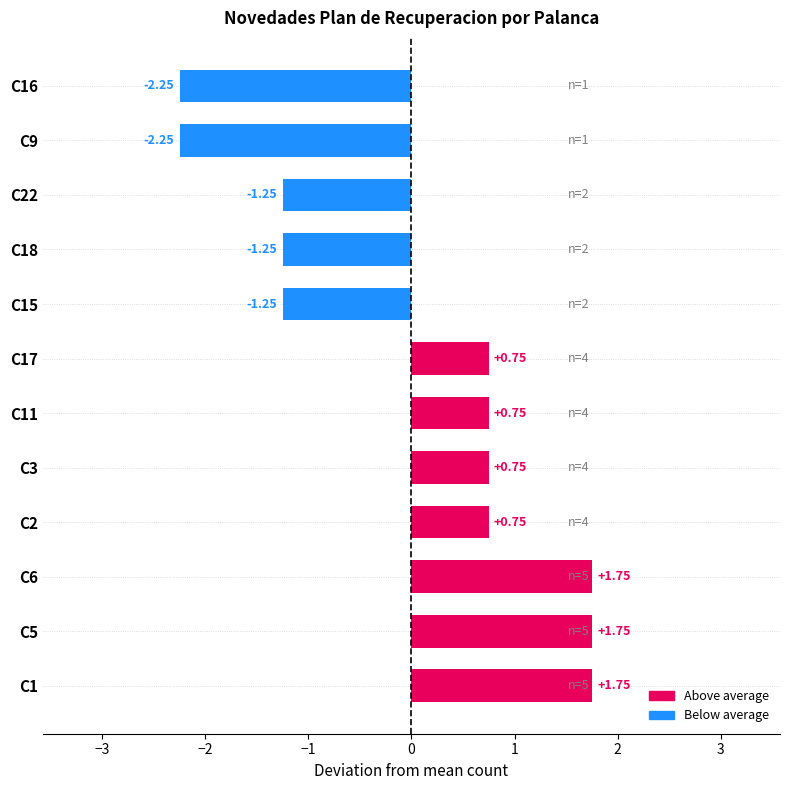

Are the bars grouped side by side (vs. stacked)?

No